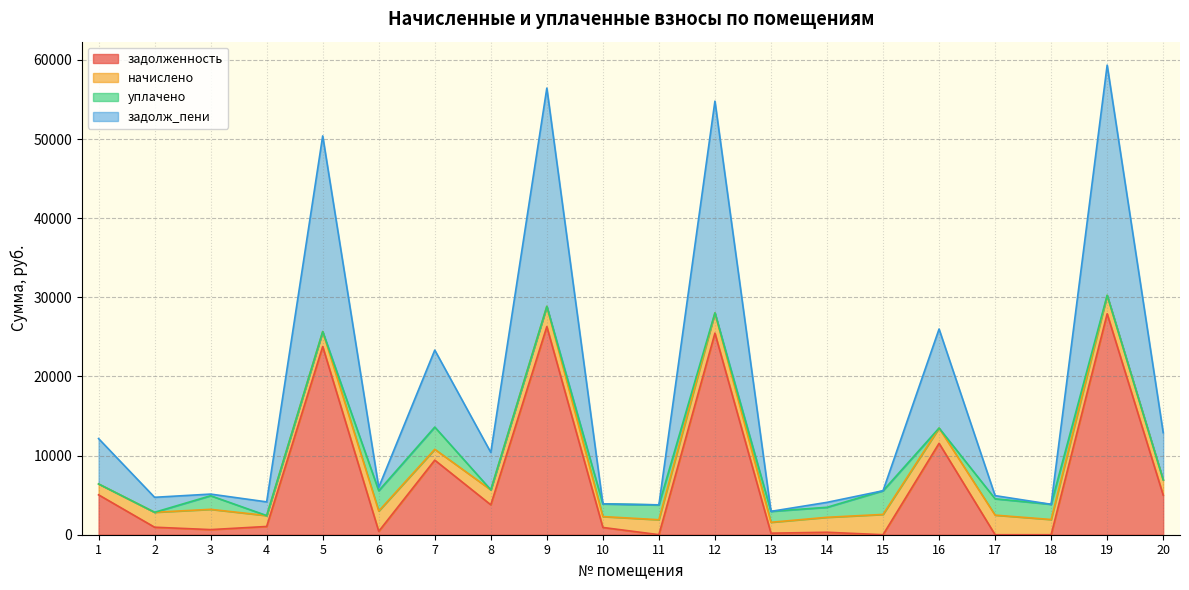

What is the sum of all задолж_пени values?

182518.7